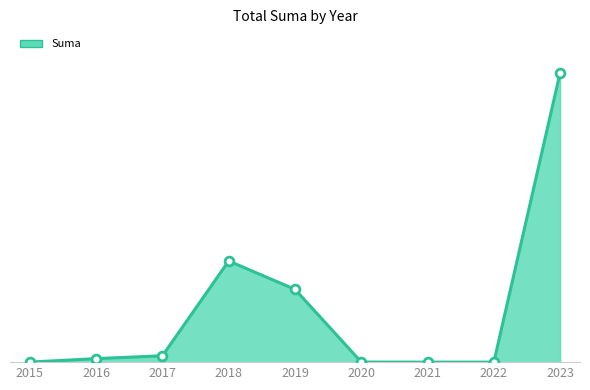

Approximately how many times larger is the value at 2019 compared to 2023?

0.3